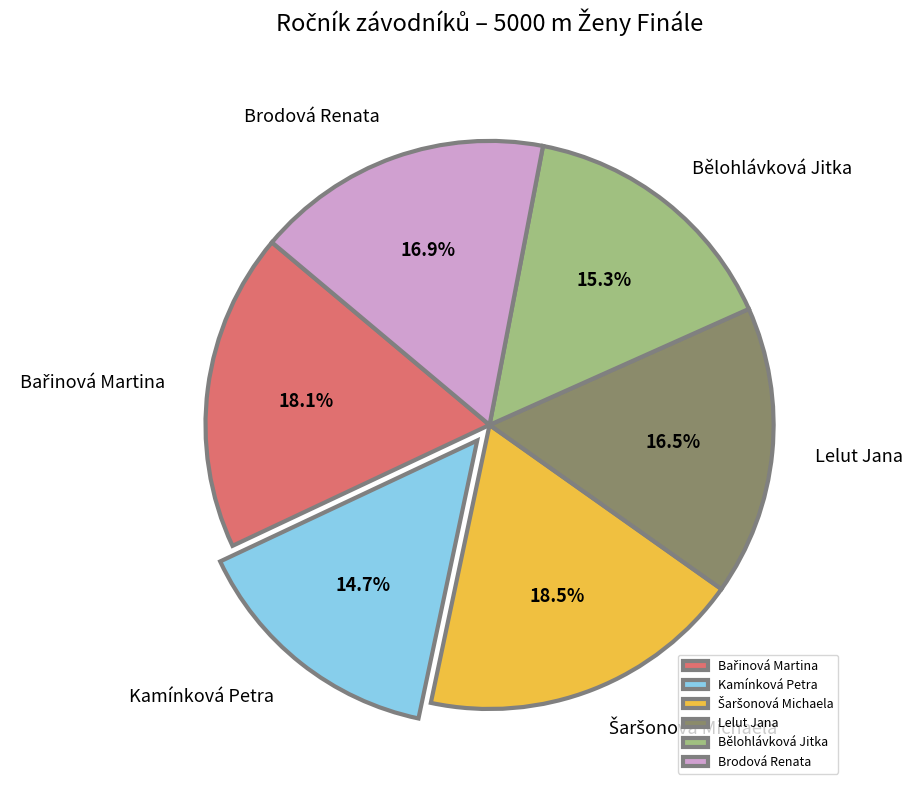

Do Kamínková Petra and Bělohlávková Jitka together represent more than half of the pie?

No